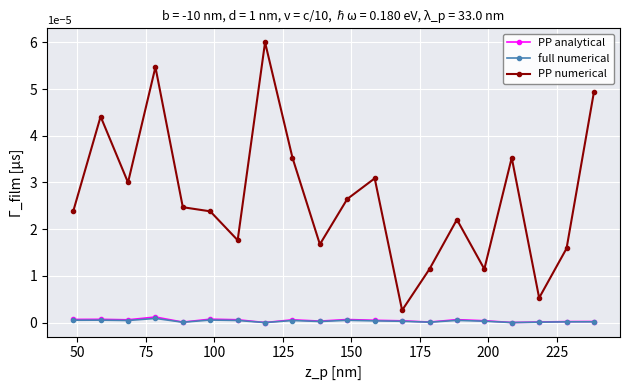

True or false: PP numerical and full numerical intersect in this chart.

False